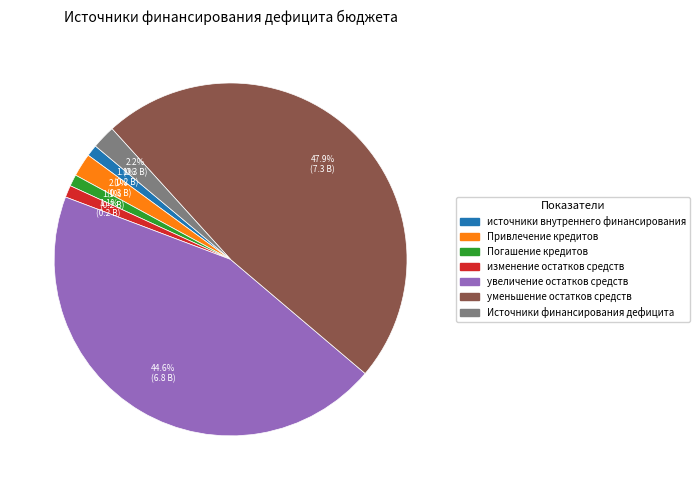

Is there any slice that represents more than half of the pie?

No